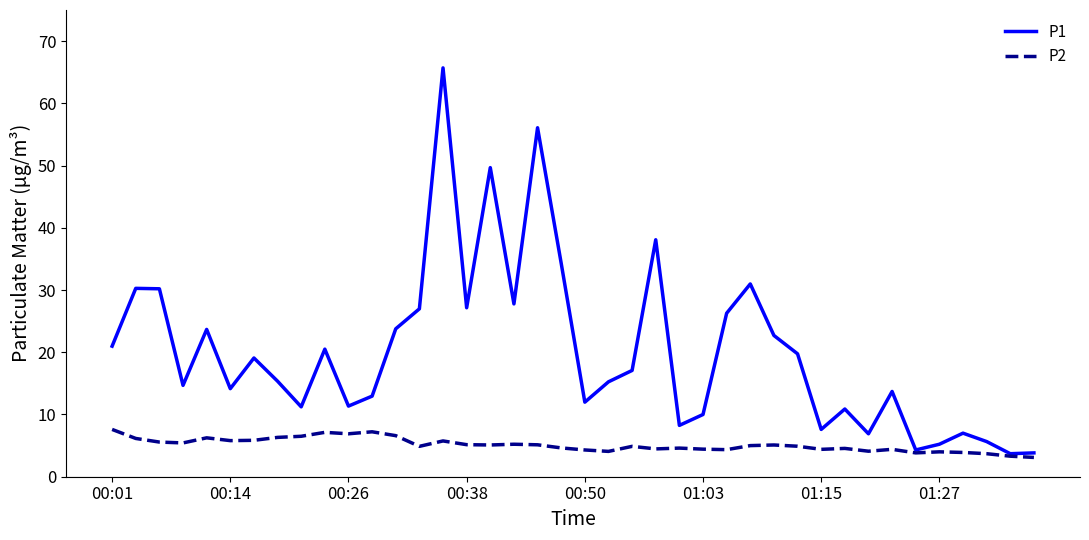

Which series has the largest range (max minus min)?

P1